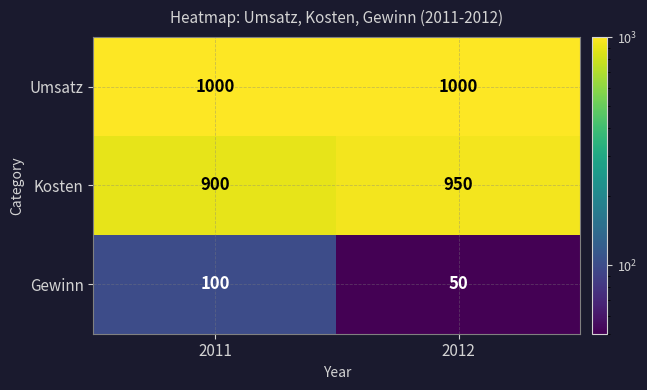

What is the total value across all series at 2012?

2000